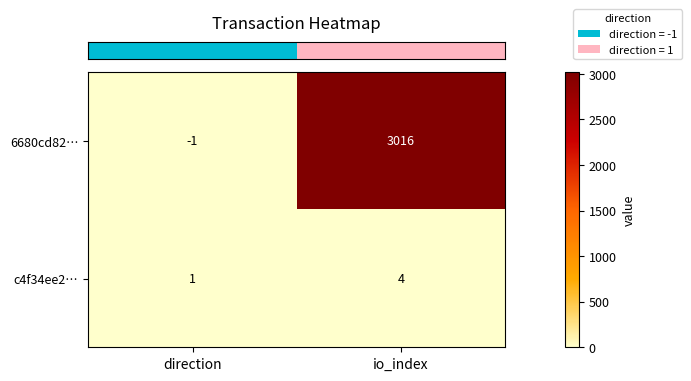

Where is 6680cd82… nearest to the value 1507?

direction